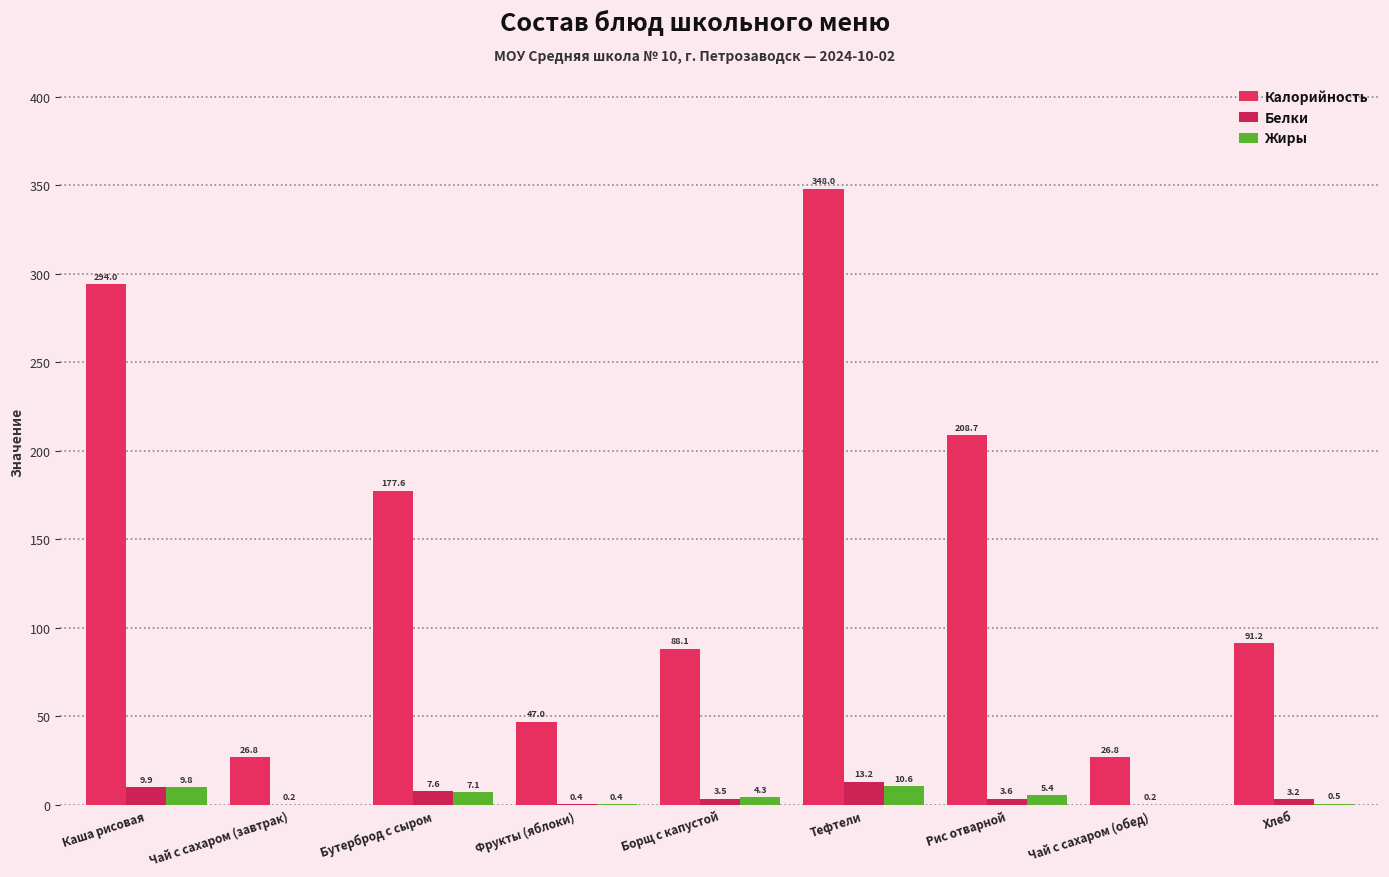

What are all the series names shown in the legend?

Калорийность, Белки, Жиры